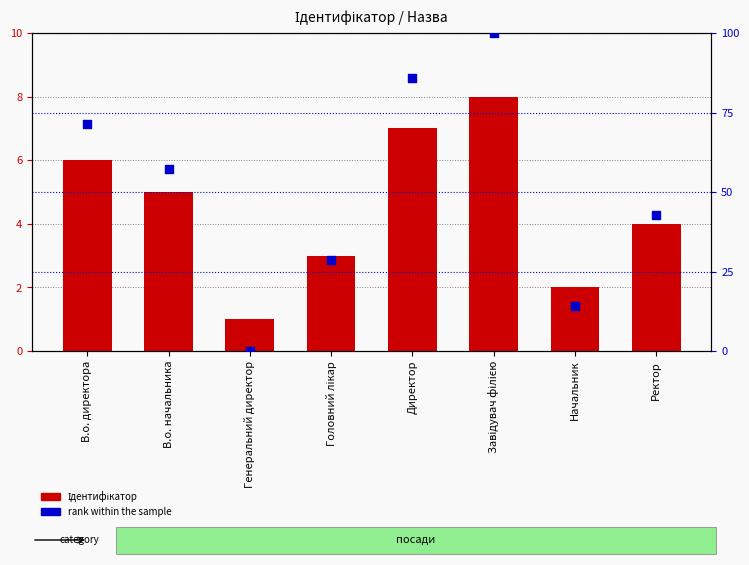

Which series has the largest Y range (max minus min)?

rank within the sample